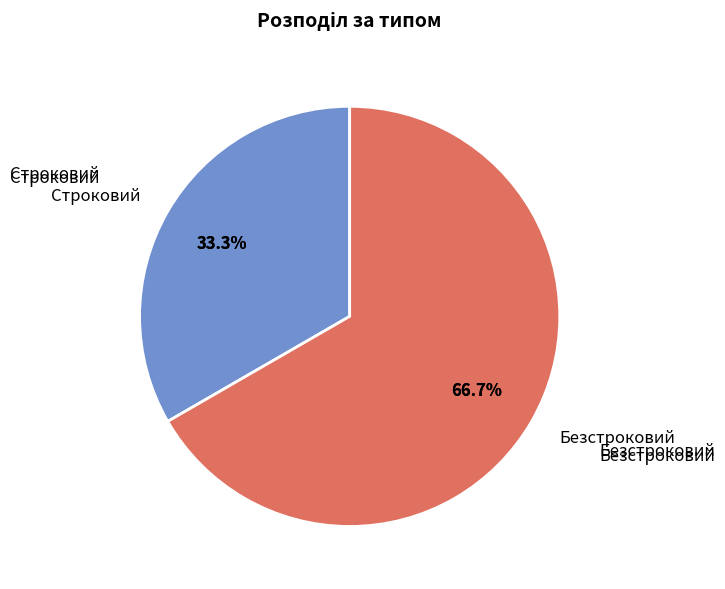

Which category has the smallest portion of the pie?

Строковий